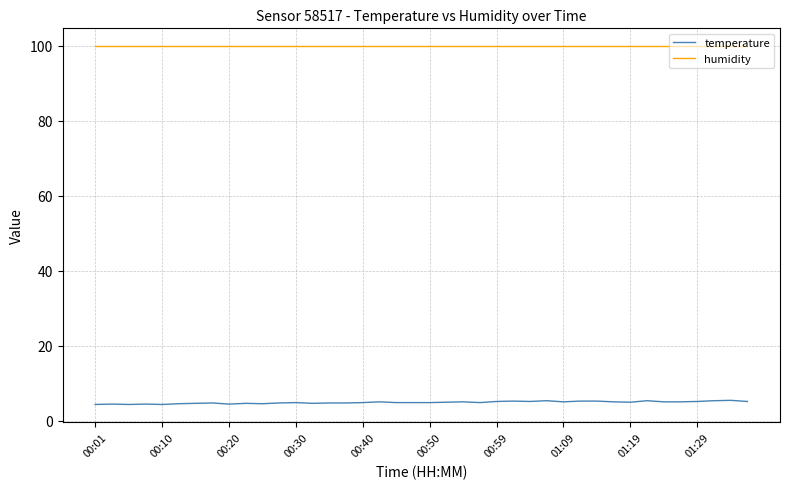

What is the highest value of the humidity series?

99.9